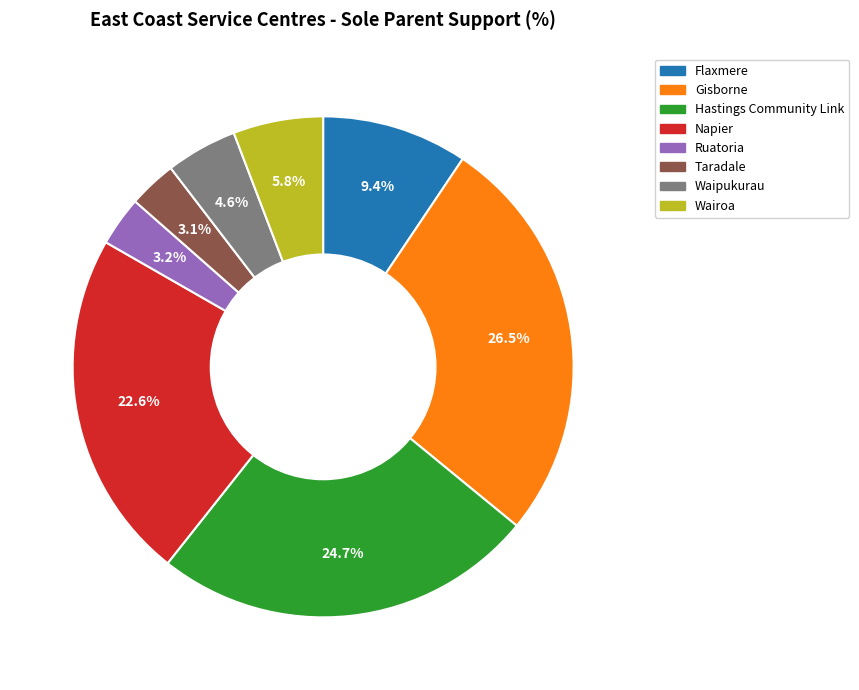

How many segments does this pie chart have?

8